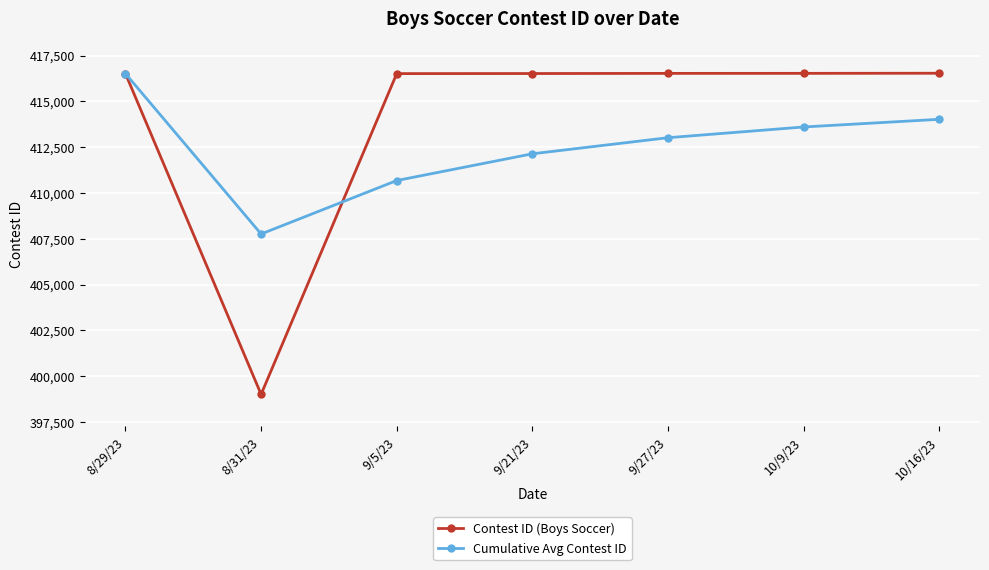

Does the chart display data point markers on the line(s)?

Yes